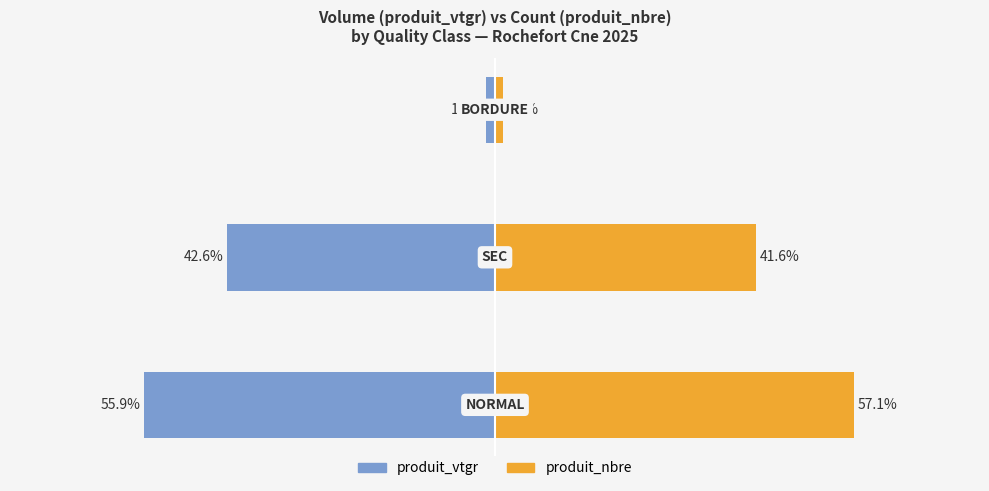

How many groups of bars are there?

3